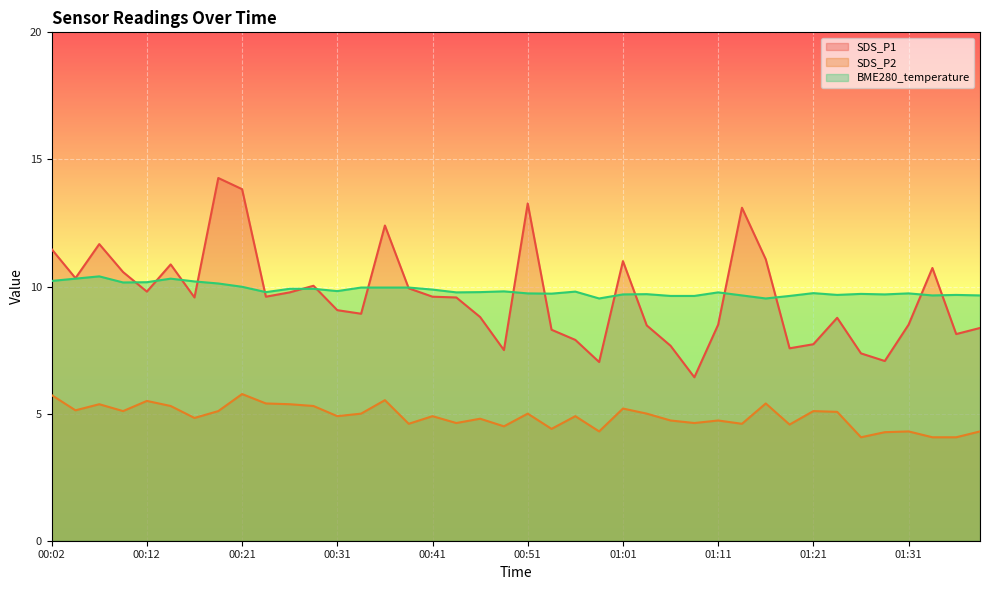

What is the difference between the maximum and minimum values in the SDS_P2 series?

1.7